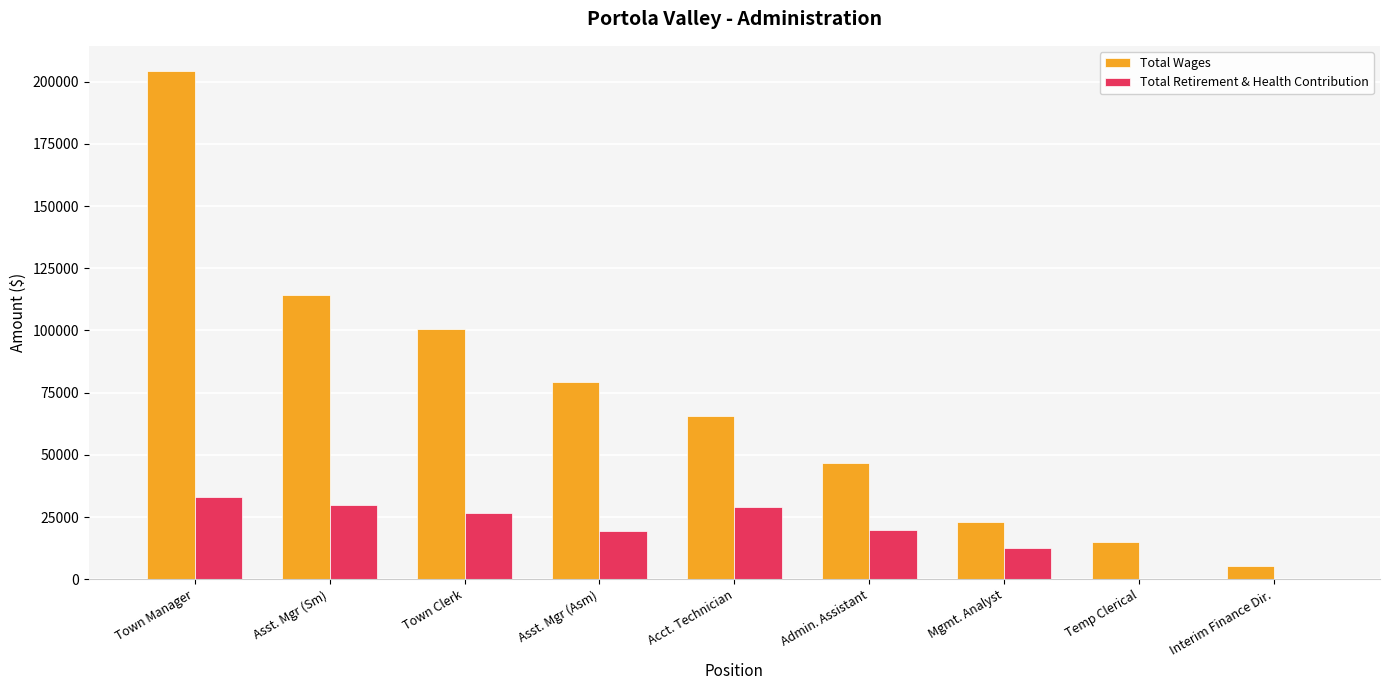

Count the number of data series in this chart.

2